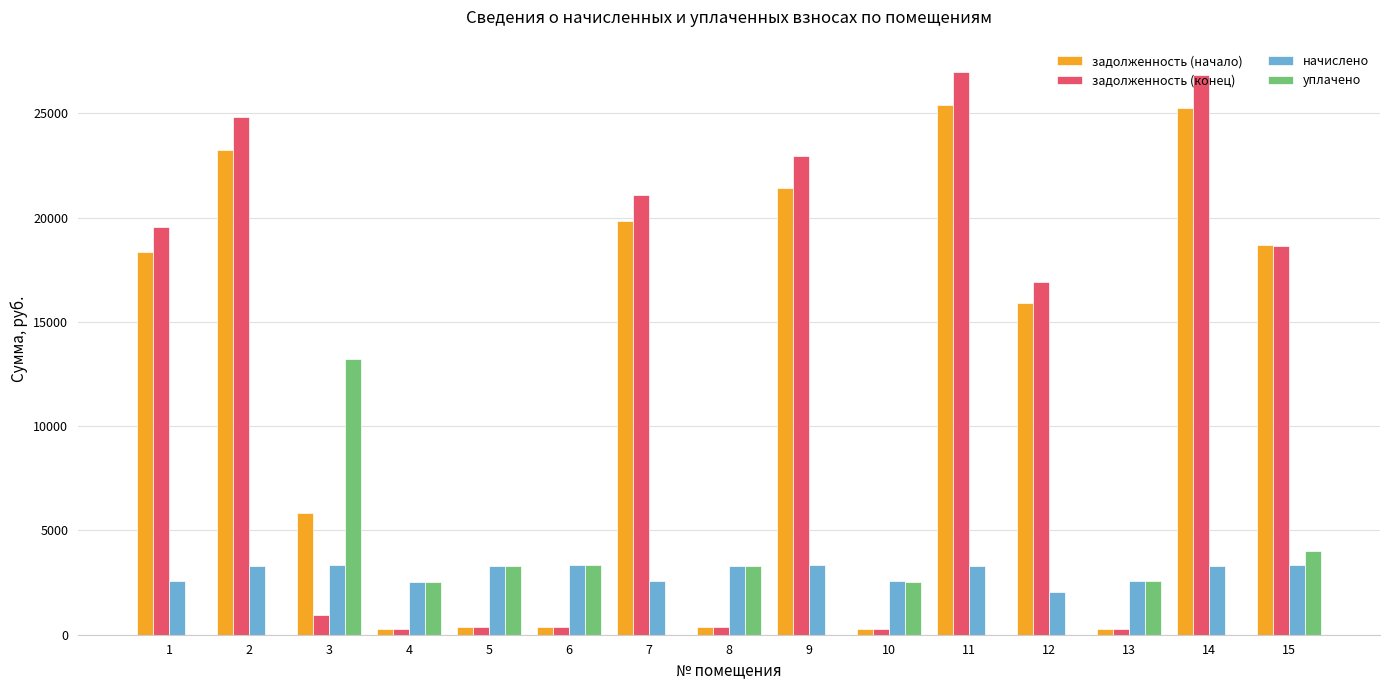

Between 7 and 11, which series saw the biggest shift?

задолженность (конец)